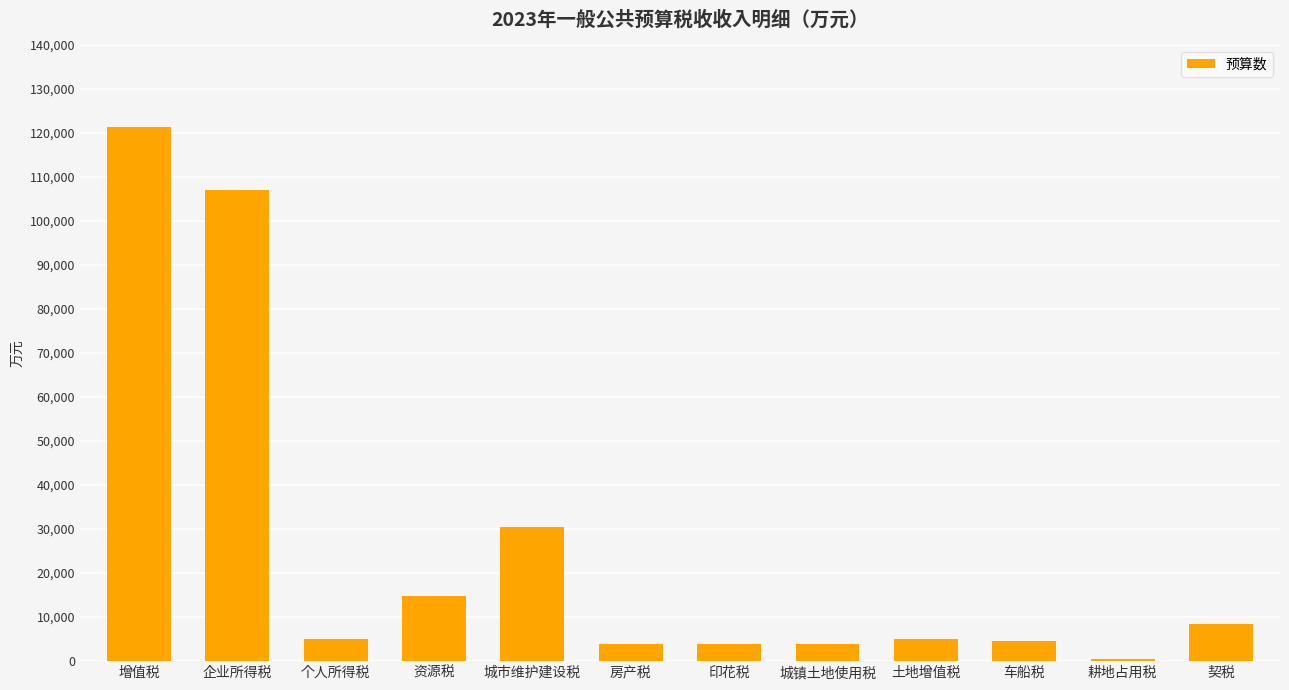

The chart shows a value of 14800 at 资源税. True or false?

True